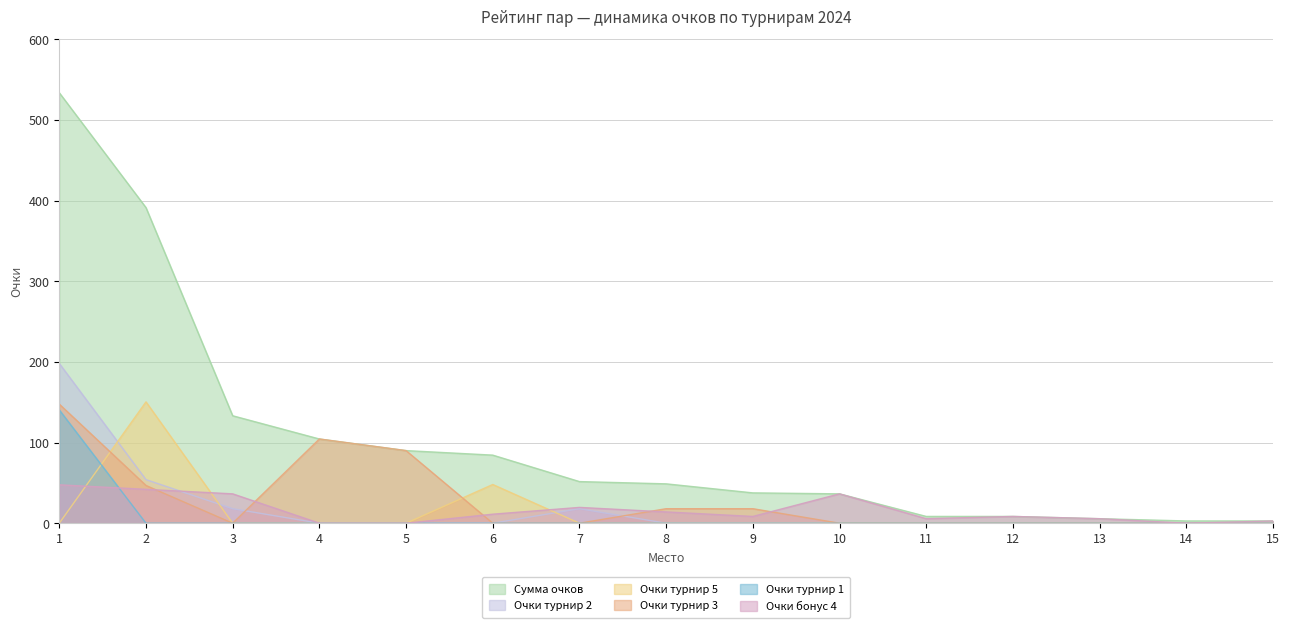

Which series has the largest total across all categories?

Сумма очков